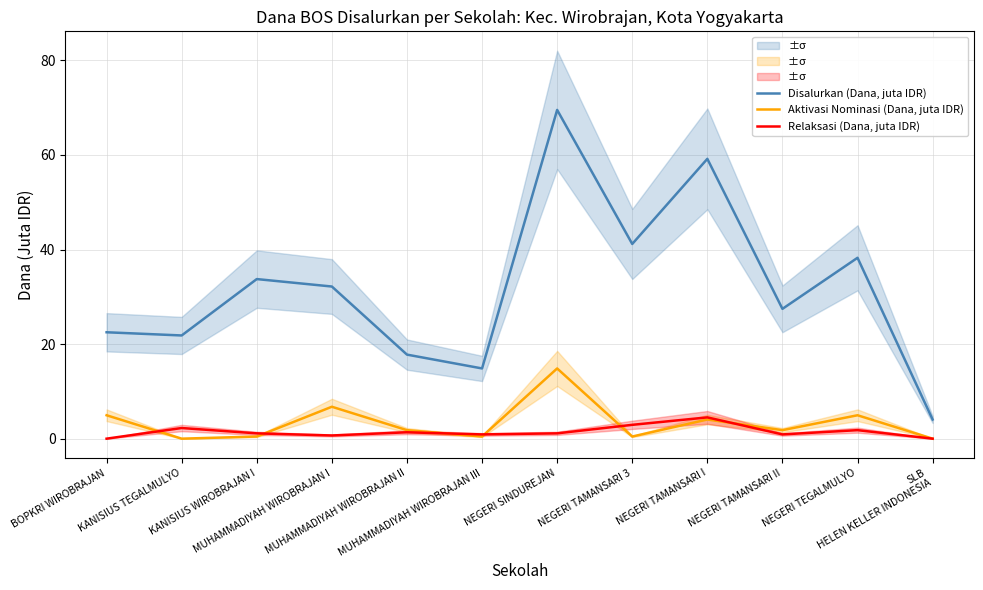

At which label is Disalurkan (Dana, juta IDR) closest to 36?

KANISIUS WIROBRAJAN I